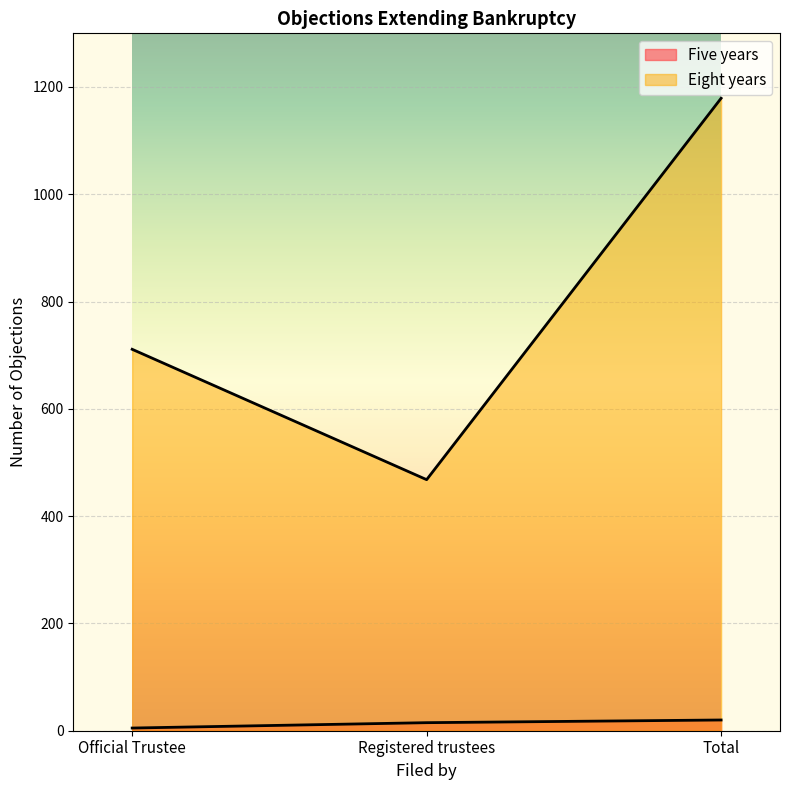

How many lines are shown in the chart?

2